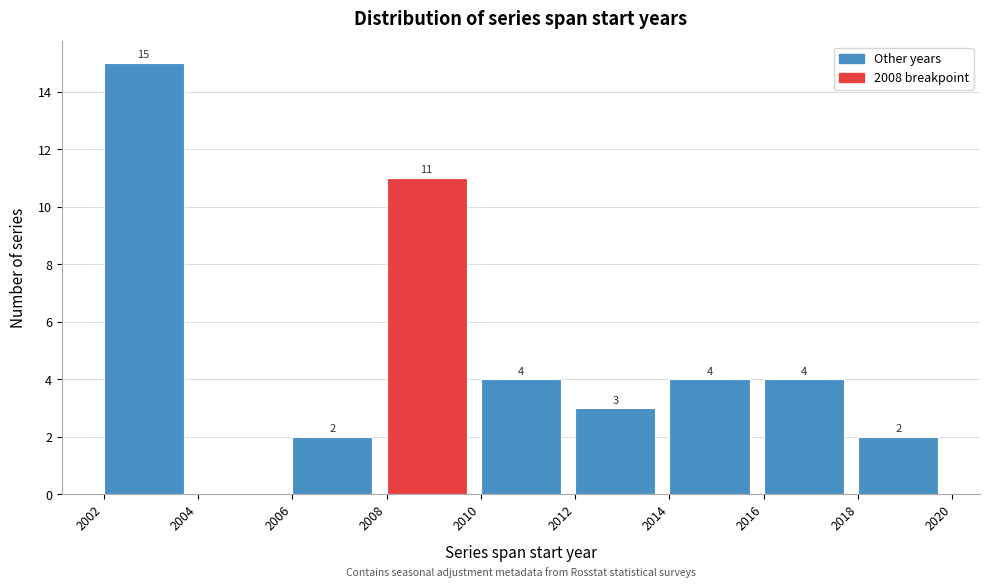

Which range on the x-axis has the tallest bar?

2002 to 2004